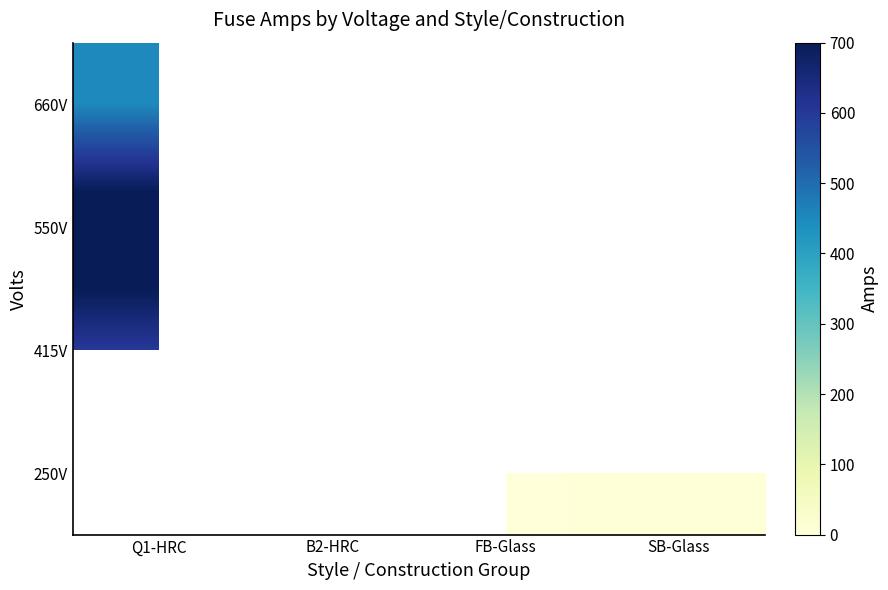

What is the minimum value shown in the chart?

1.5